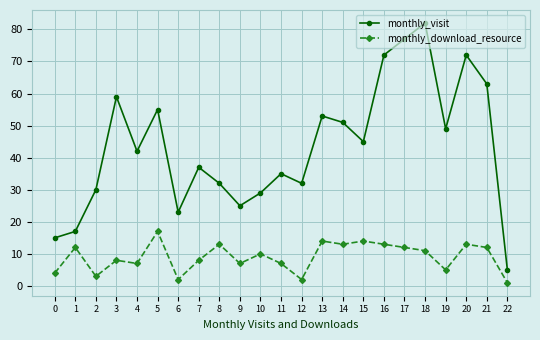

What is the lowest value of the monthly_download_resource series?

1